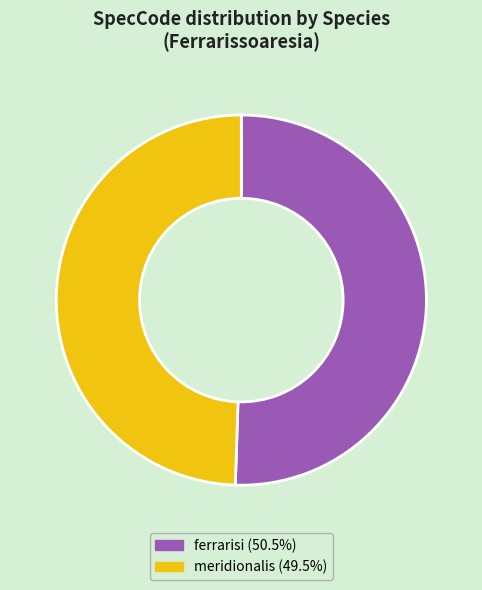

What is the ratio of the value at meridionalis to the value at ferrarisi?

1.0